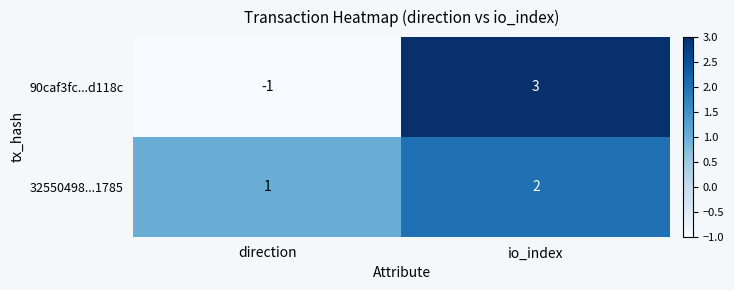

The 32550498...1785 series shows 2 at io_index. True or false?

True